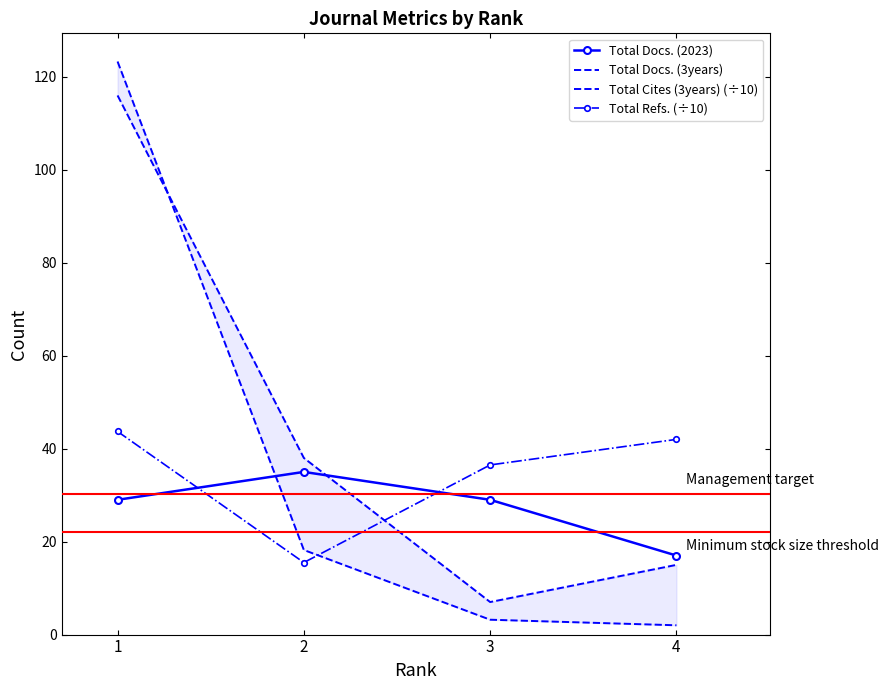

Between which two adjacent categories do Total Docs. (2023) and Total Docs. (3years) first intersect?

2 and 3